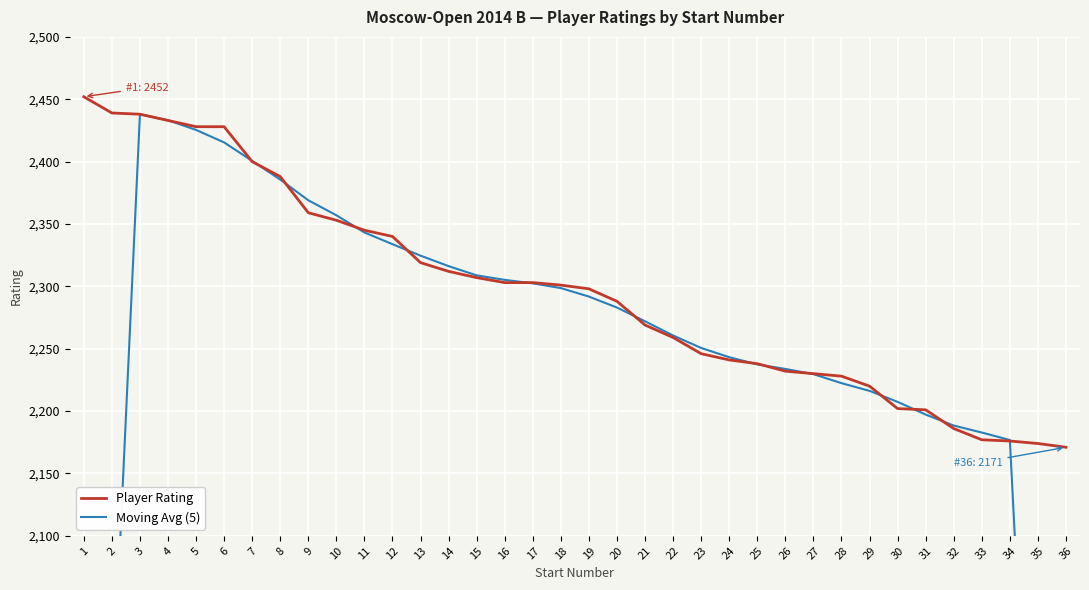

How many times do Player Rating and Moving Avg (5) cross each other?

15